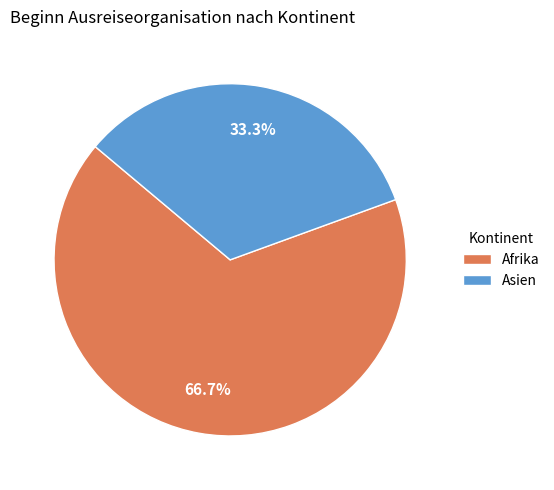

What is the smallest slice in the pie chart?

Asien